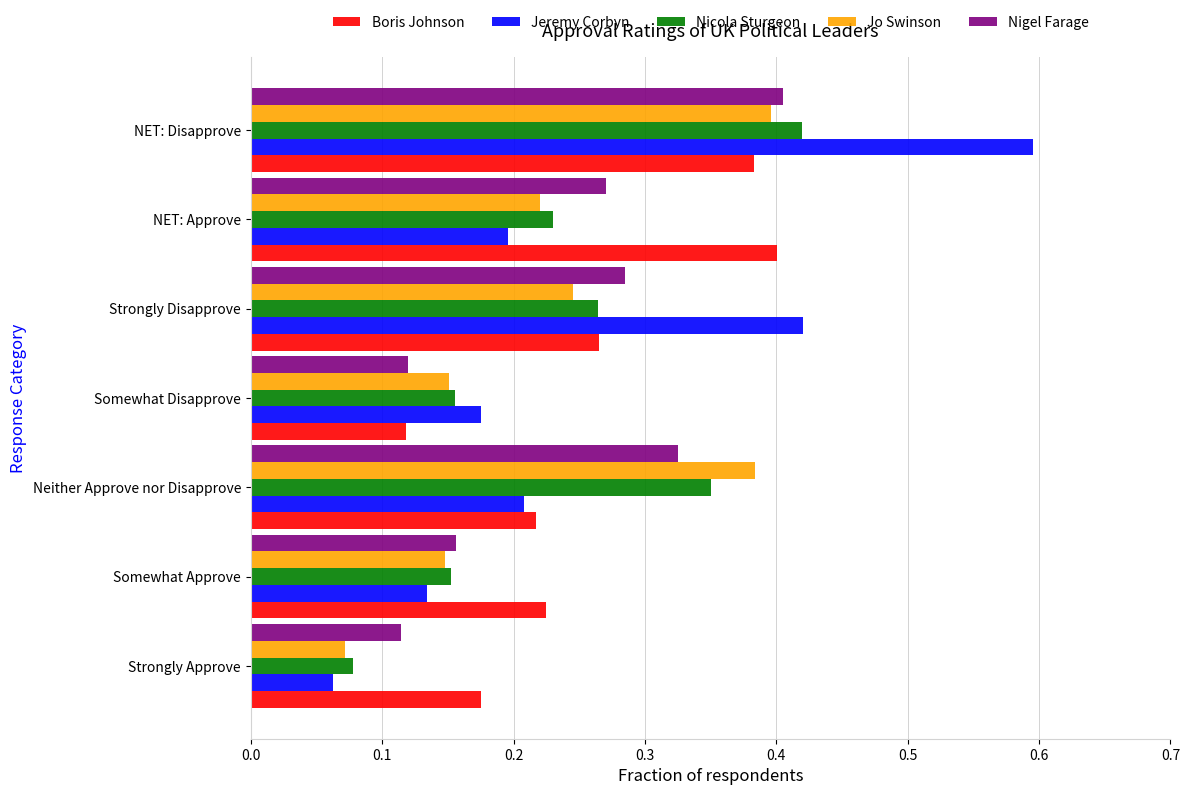

Count the Boris Johnson values in the range 0 to 1.

7